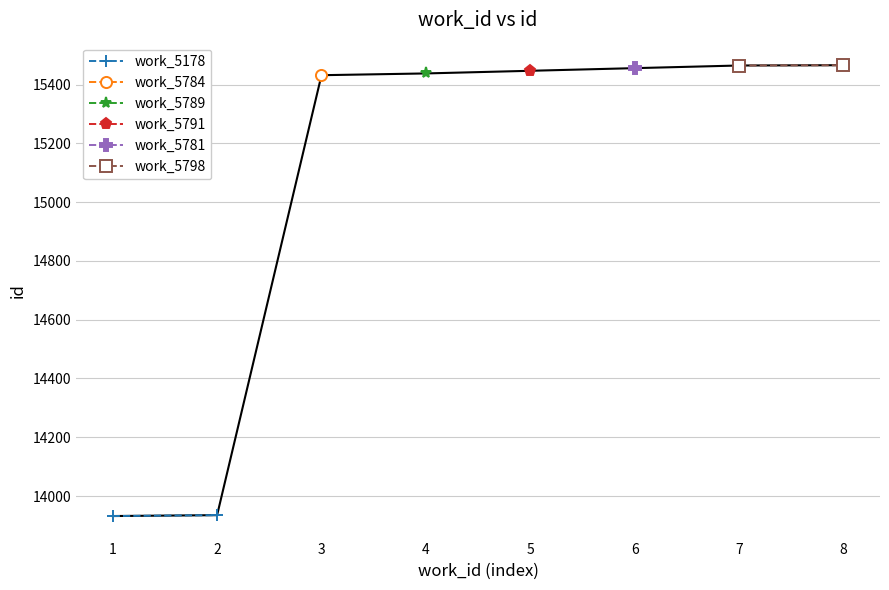

Which series has the widest spread of values?

work_5178